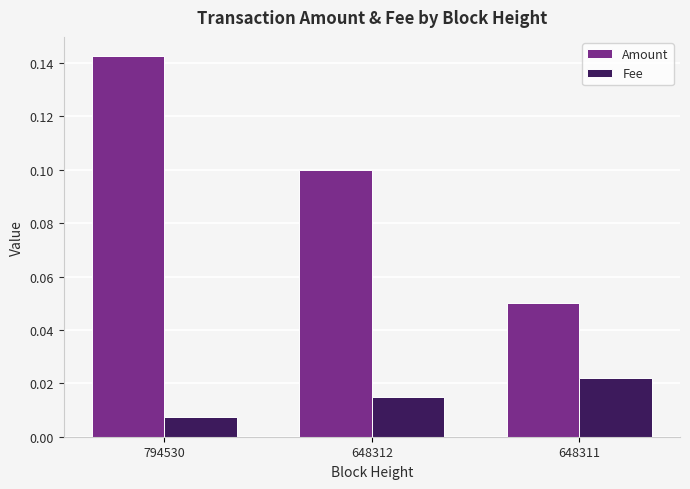

True or false: Amount has a value of 0.0 at 648311.

False